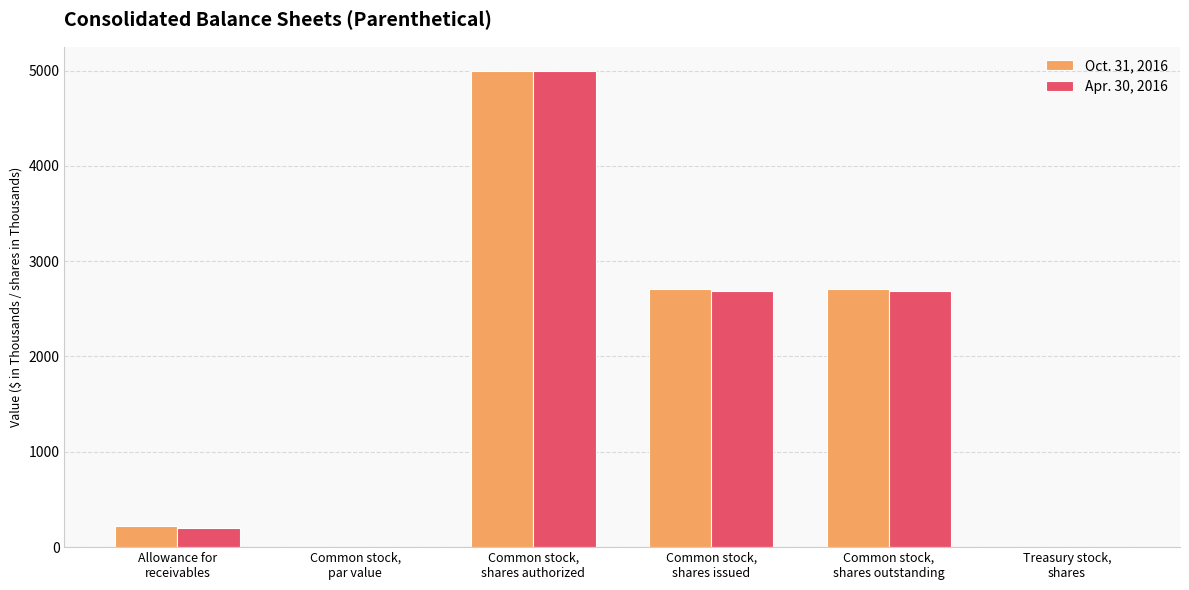

Count the number of data series in this chart.

2